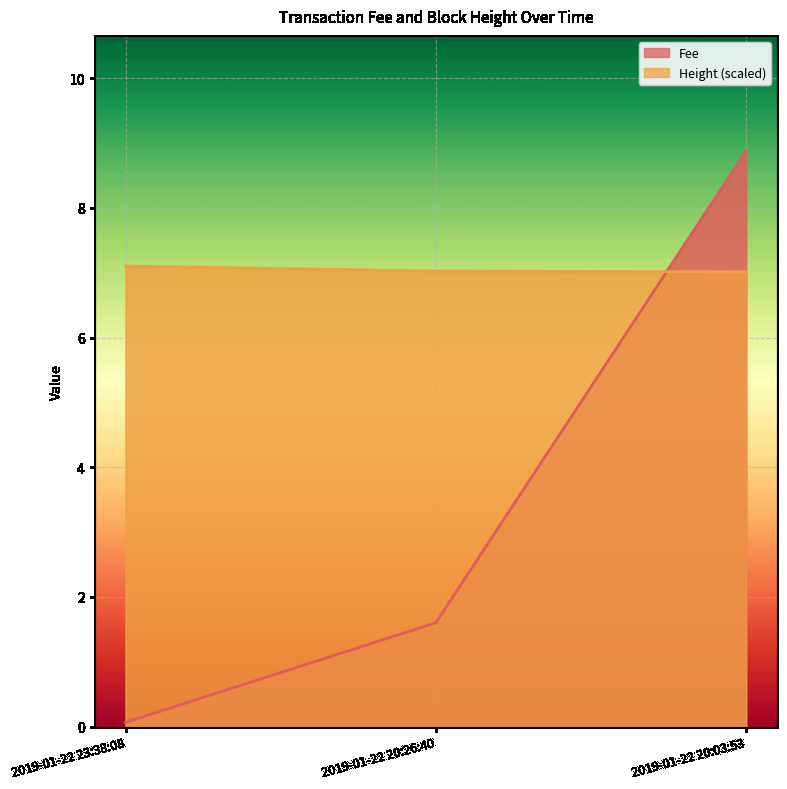

Is it true that Height equals 7.0 at 2019-01-22 20:26:40?

True